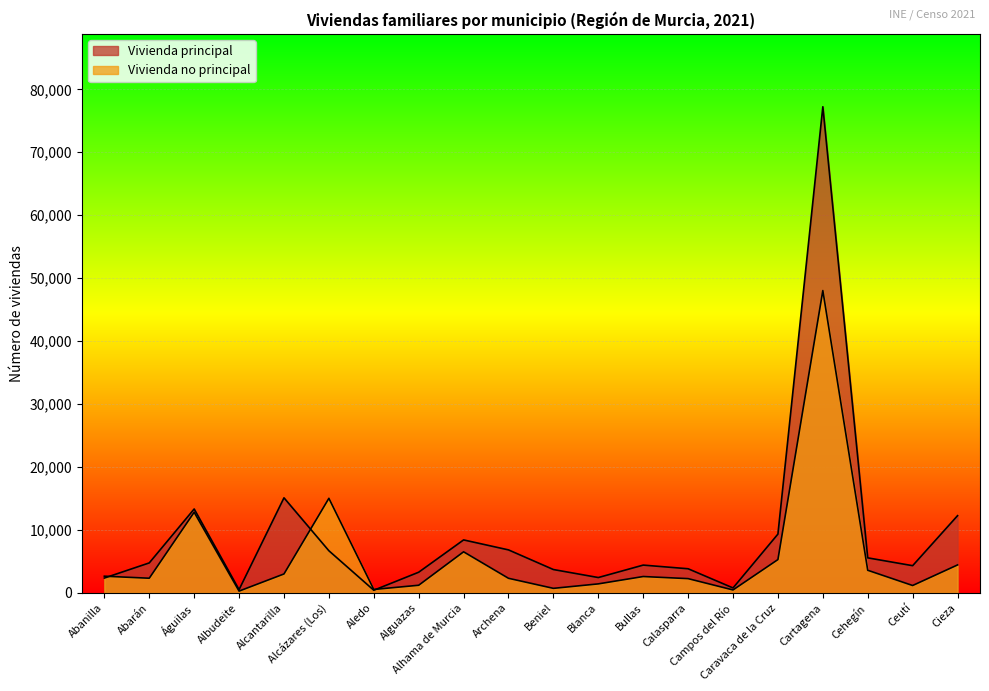

Rank the categories by Vivienda principal value from lowest to highest.

Aledo, Albudeite, Campos del Río, Abanilla, Blanca, Alguazas, Beniel, Calasparra, Ceutí, Bullas, Abarán, Cehegín, Alcázares (Los), Archena, Alhama de Murcia, Caravaca de la Cruz, Cieza, Águilas, Alcantarilla, Cartagena